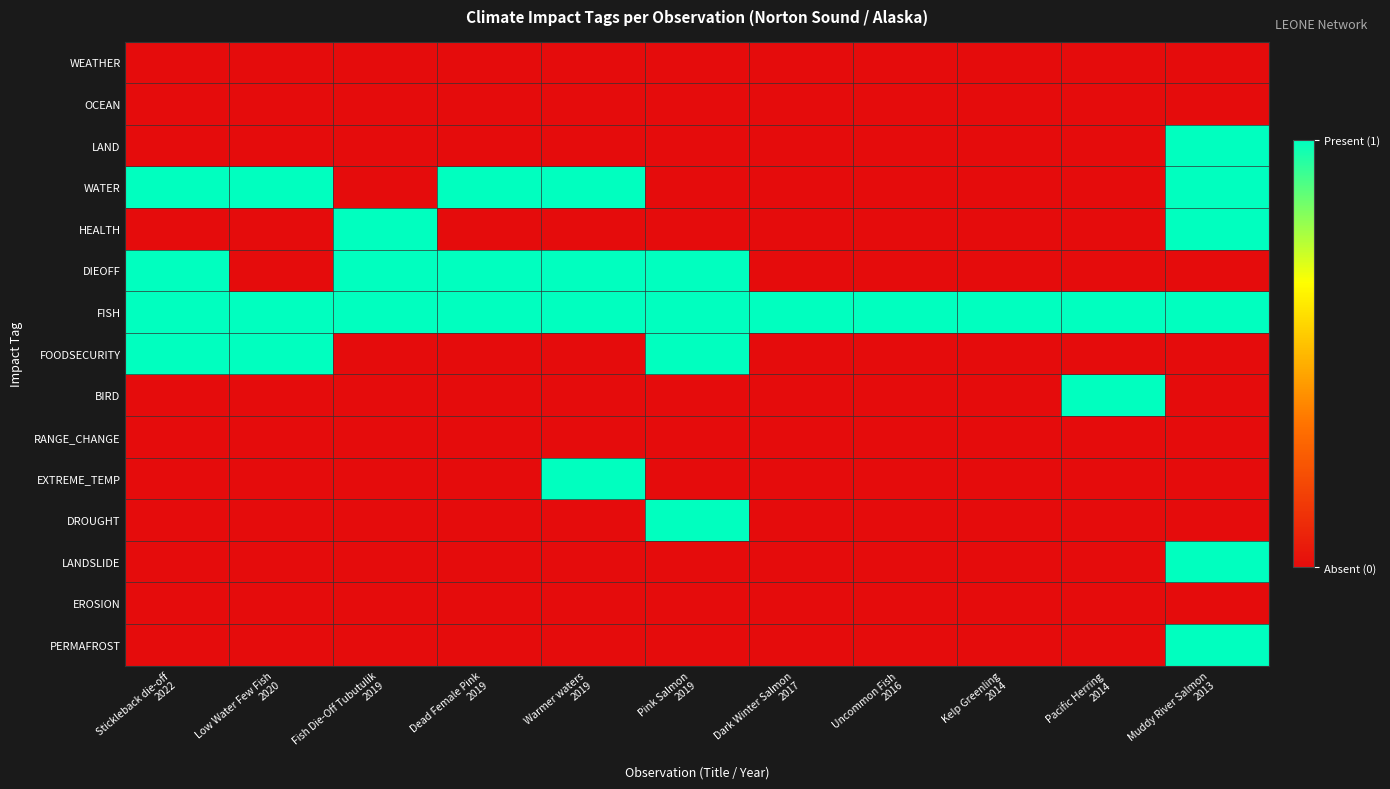

Count the number of data series in this chart.

15